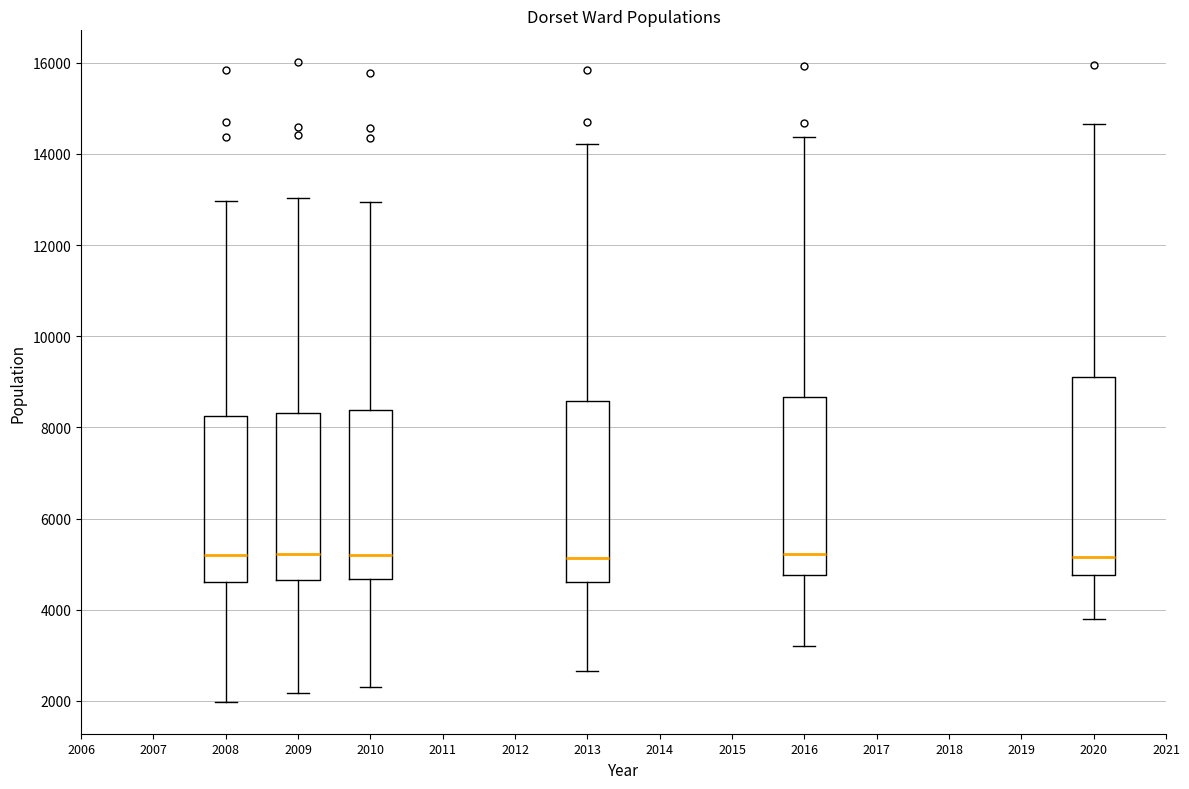

Comparing the boxes themselves (not the whiskers), which one is the tallest?

2020